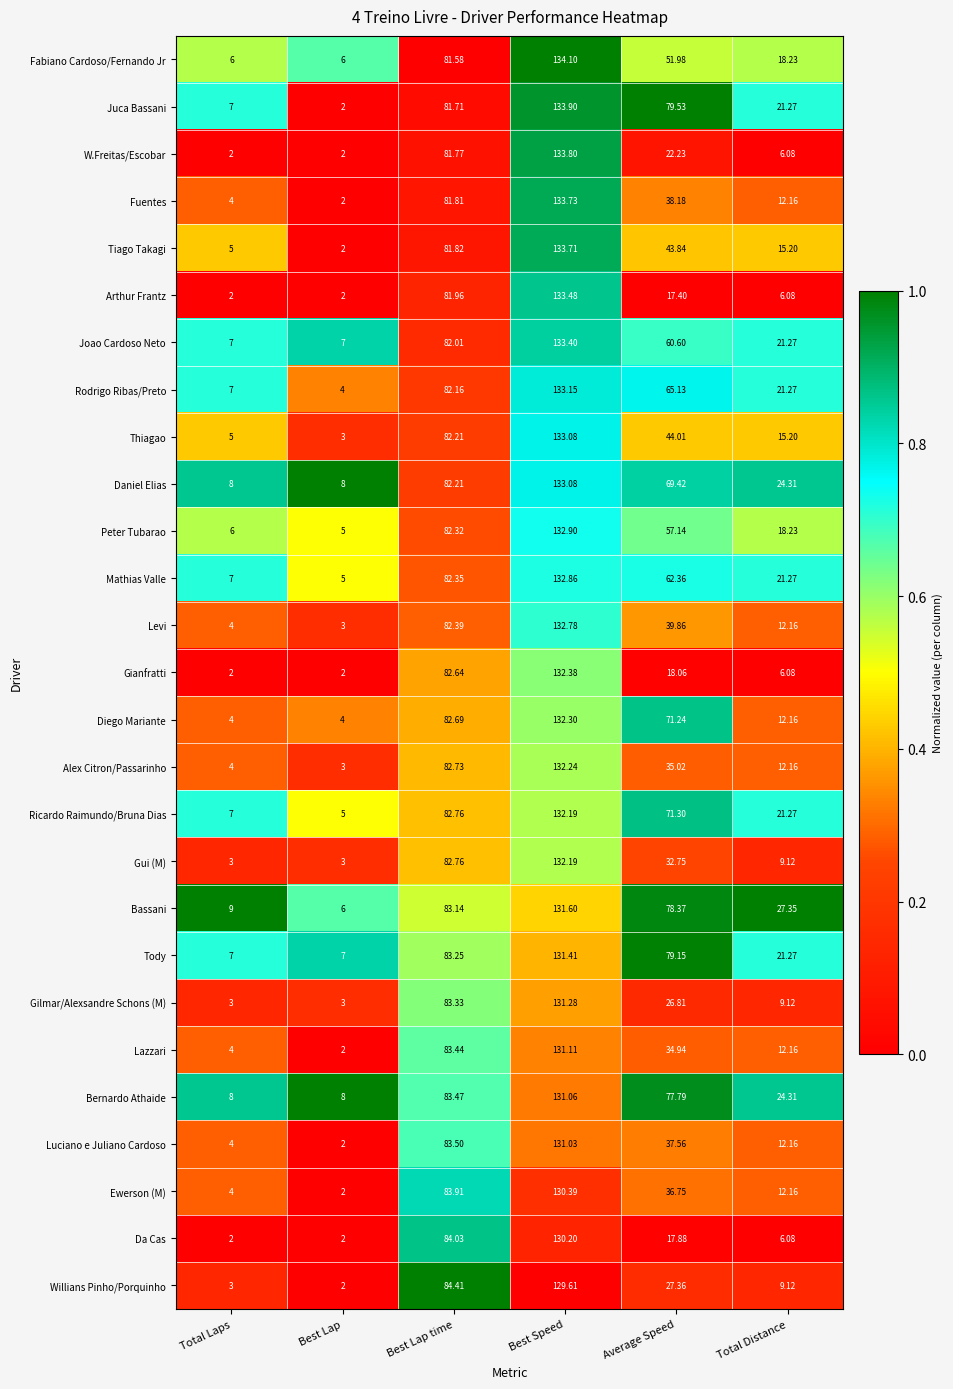

Which series changed the most between Total Laps and Best Lap?

Juca Bassani